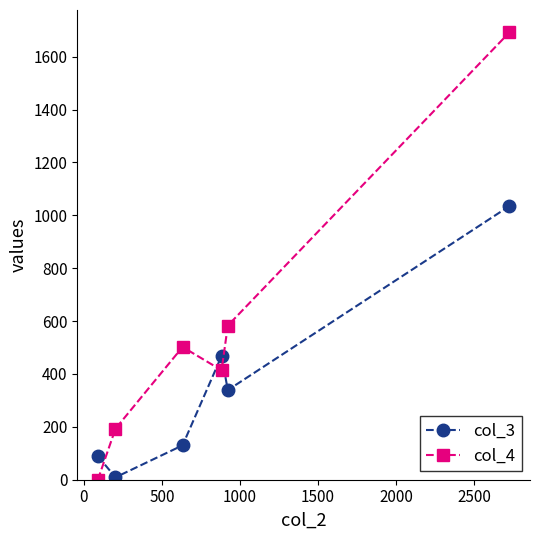

True or false: col_3 has more than 1 interior local peaks.

False